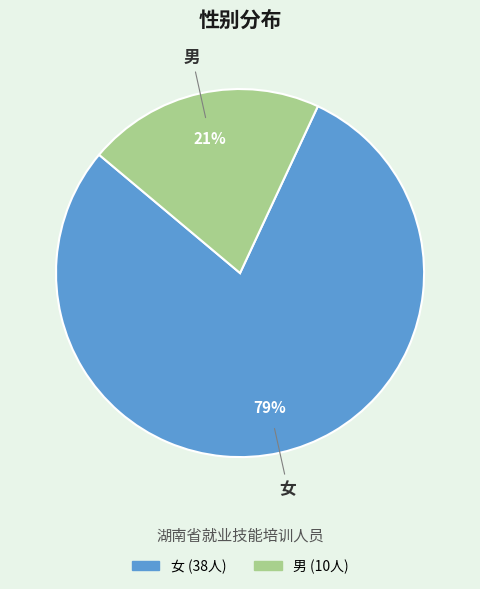

True or false: 男 accounts for 21% of the total.

True